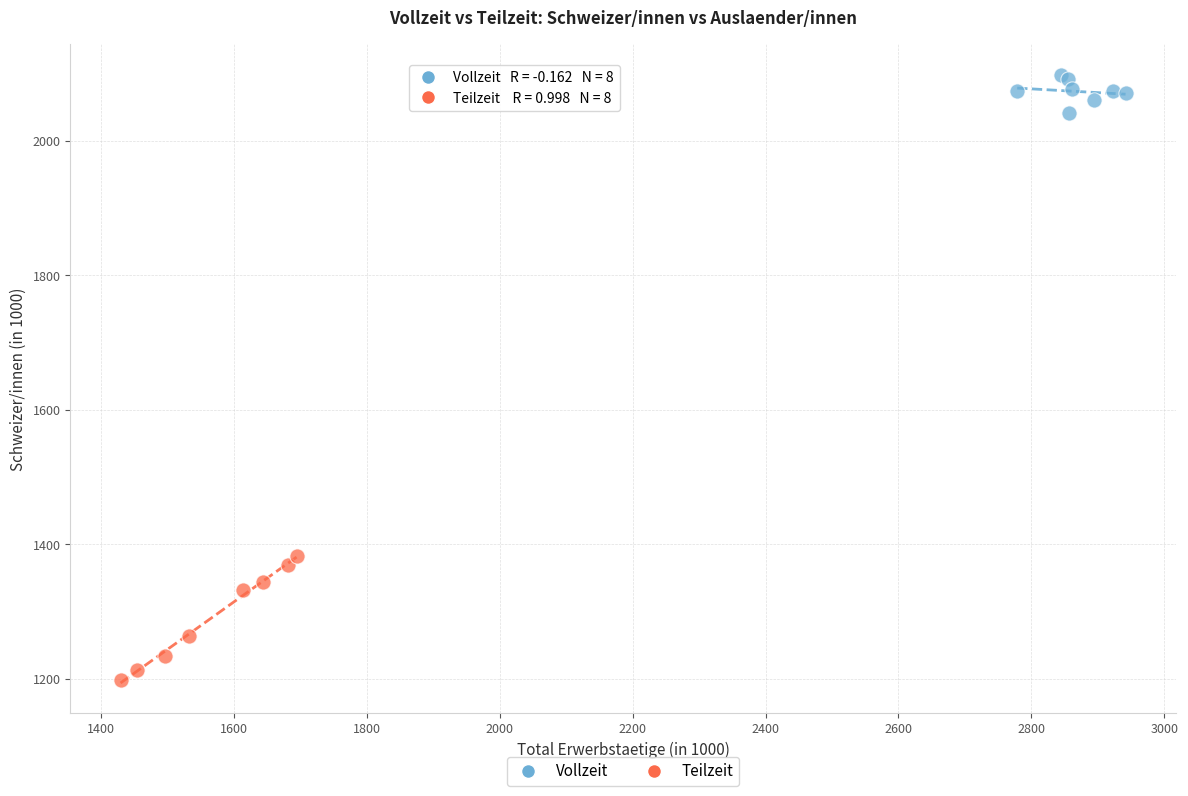

Which series reaches the maximum Y coordinate?

Vollzeit